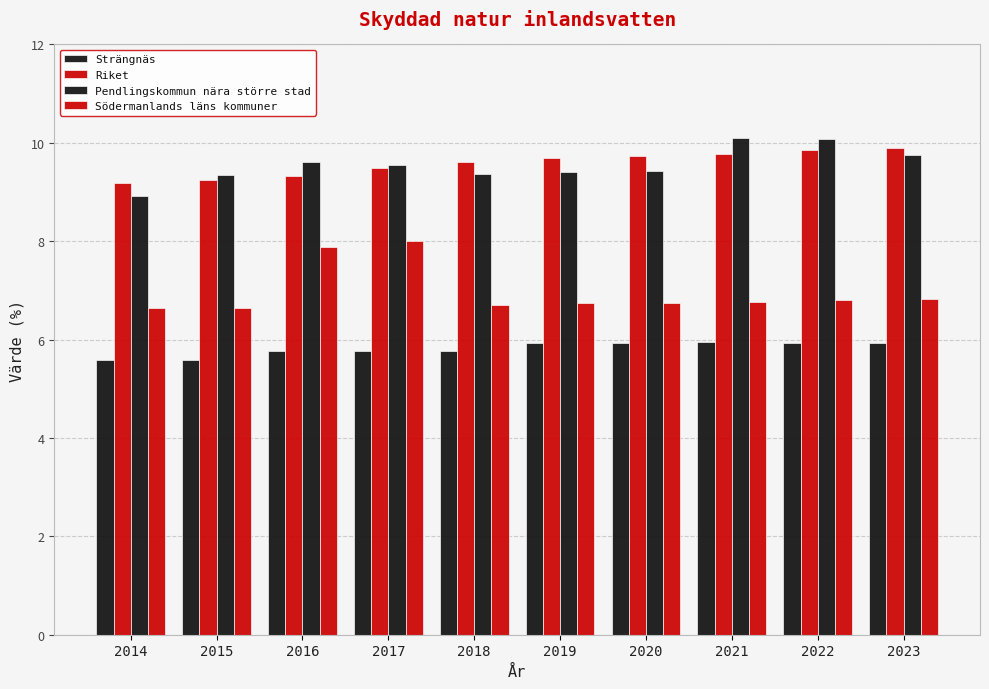

How many groups of bars are there?

10